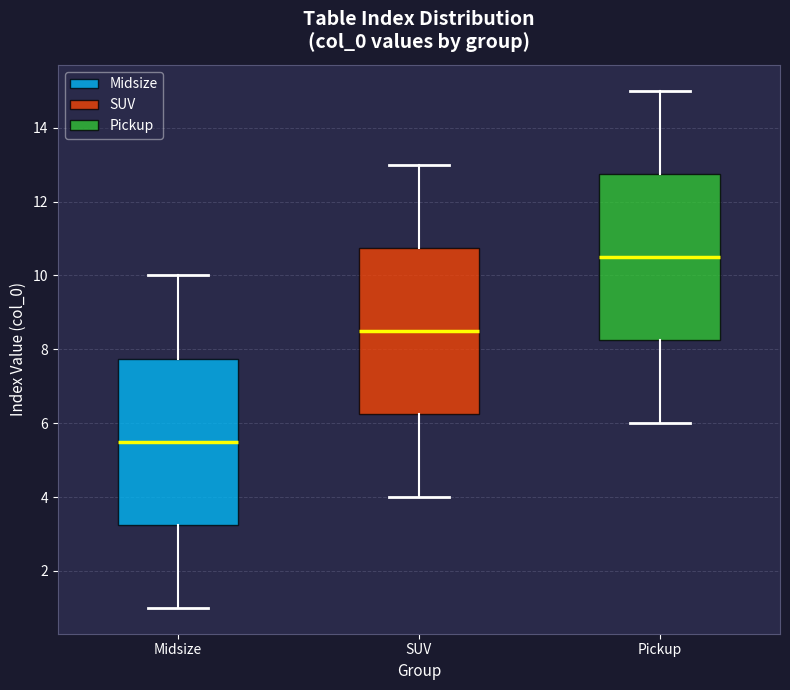

Reading left to right, read every box against the y-axis: the position of its median line, the range the box covers, and the ends of its whiskers. The values are not printed on the chart, so give them approximately, as read against the axis.

Midsize: median 5.6, box 3.2 to 7.8, whiskers 1.0 to 10.0
SUV: median 8.6, box 6.2 to 10.8, whiskers 4.0 to 13.0
Pickup: median 10.6, box 8.2 to 12.8, whiskers 6.0 to 15.0